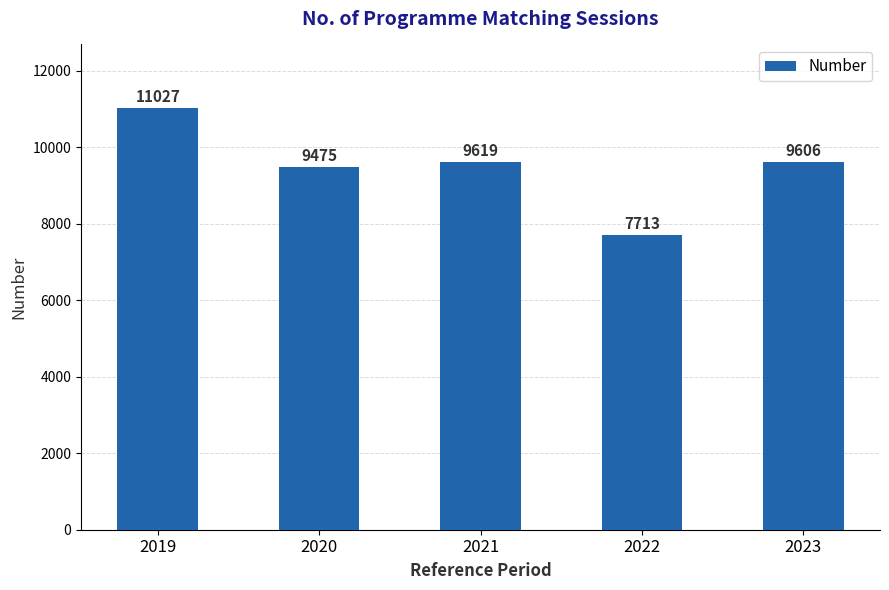

What is the change in value from 2020 to 2023?

+131